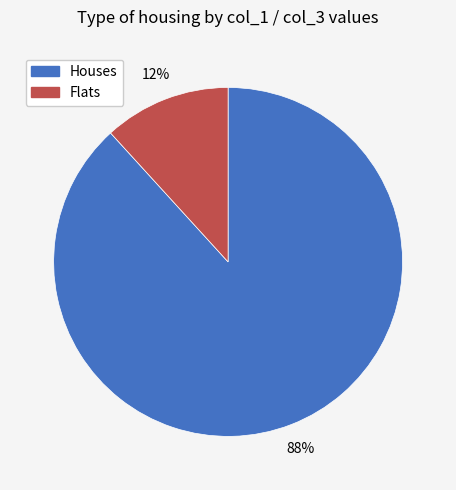

To the nearest percent, what is the difference between the largest and smallest slice percentages?

76%